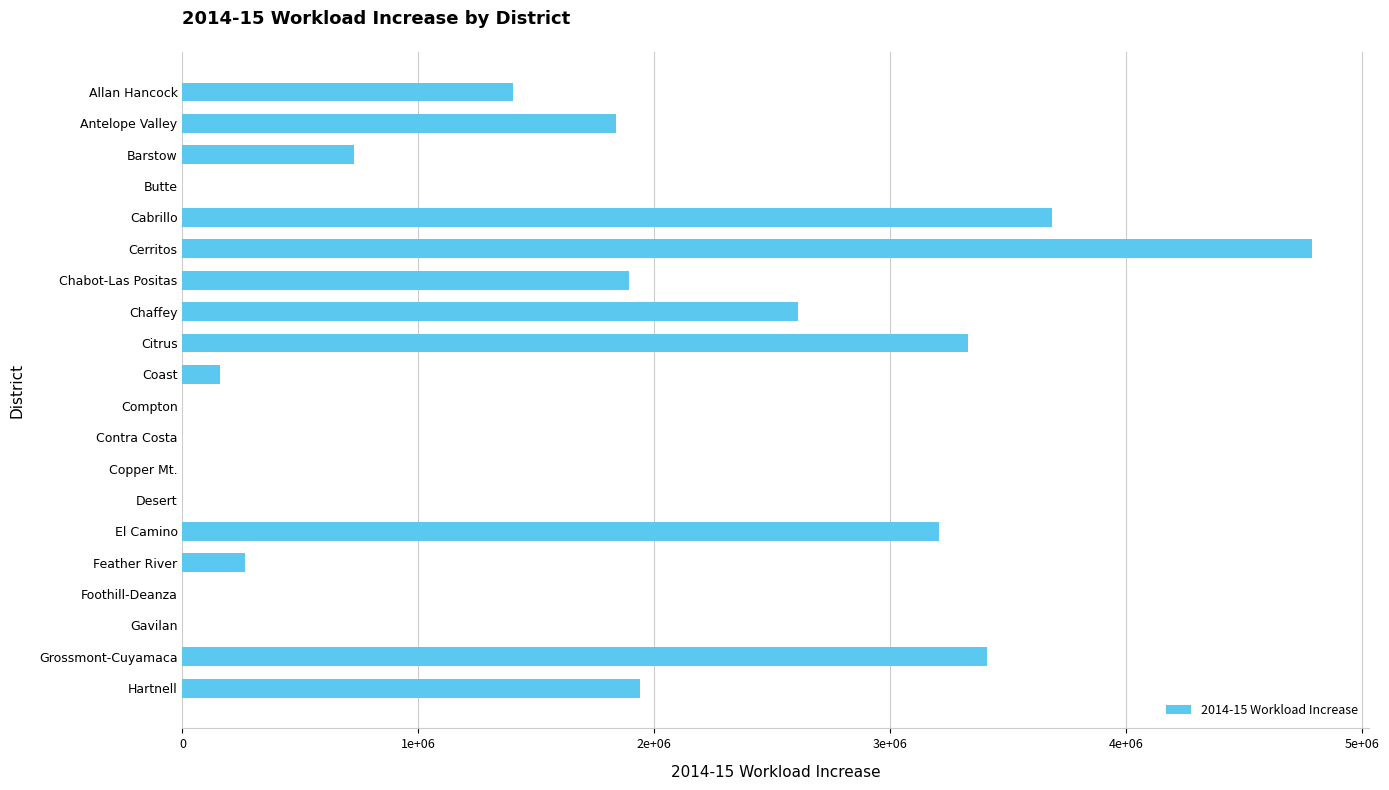

Which label corresponds to the largest value in the chart?

Cerritos